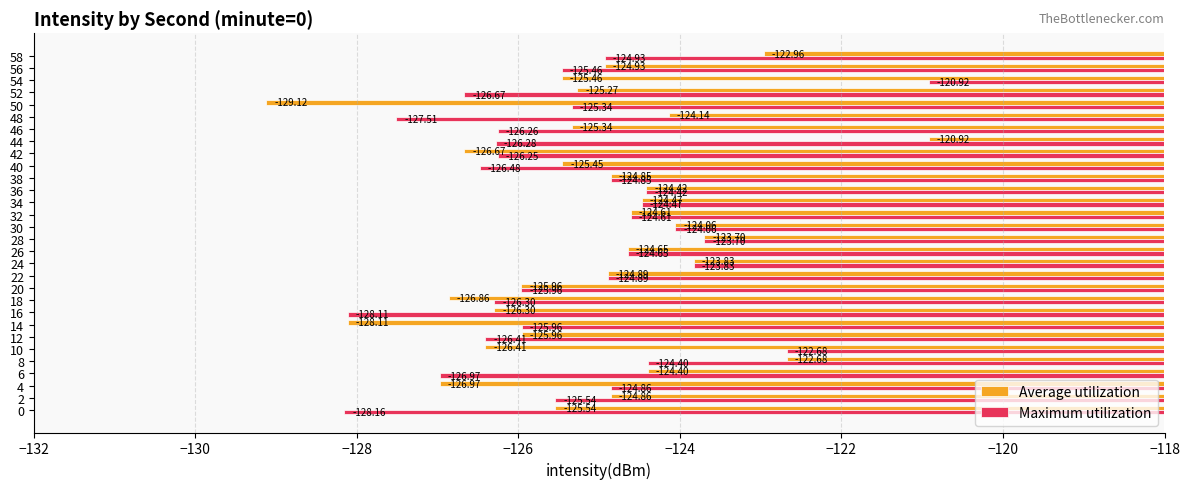

Count the number of data series in this chart.

2